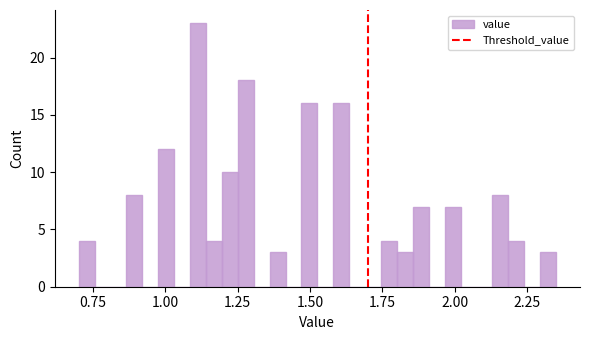

Around what value on the x-axis is the tallest bar? Give the approximate position of its centre, as read against the axis.

1.10